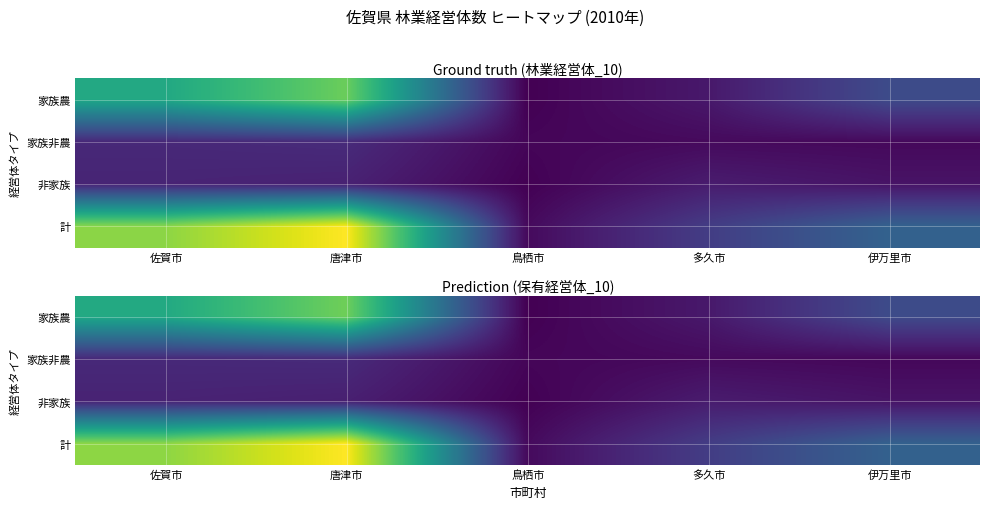

Is the value of 計 at 伊万里市 greater than the value of 非家族 at 鳥栖市?

Yes